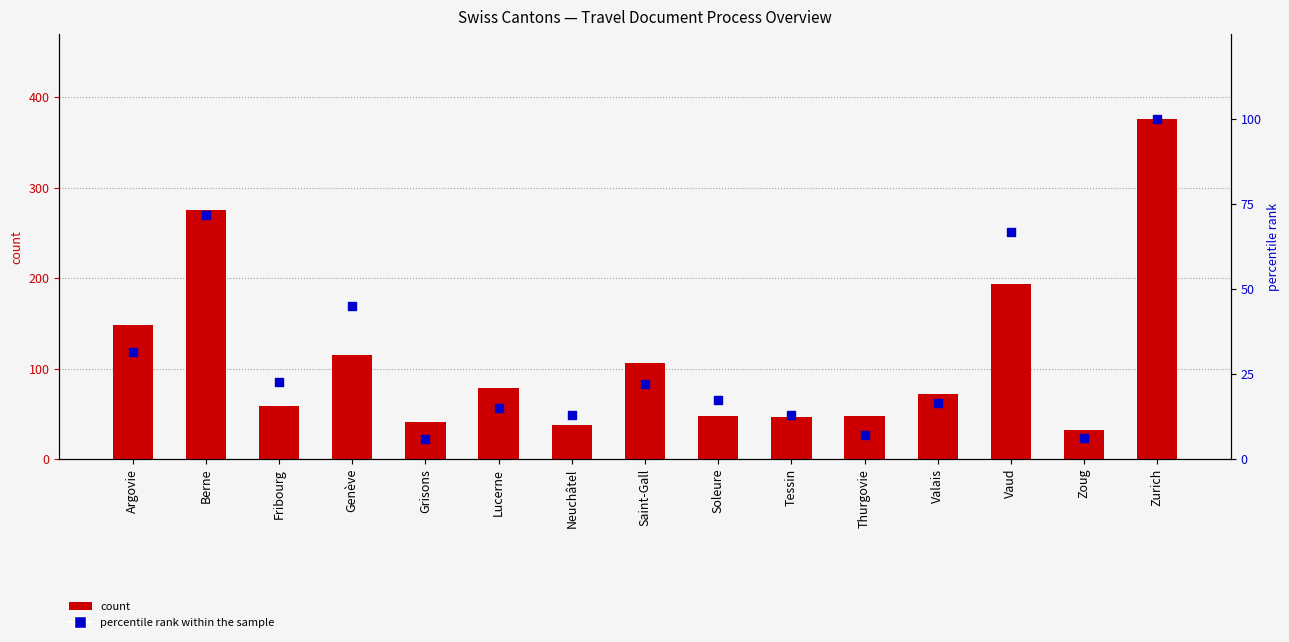

Which series has the largest total across all categories?

count